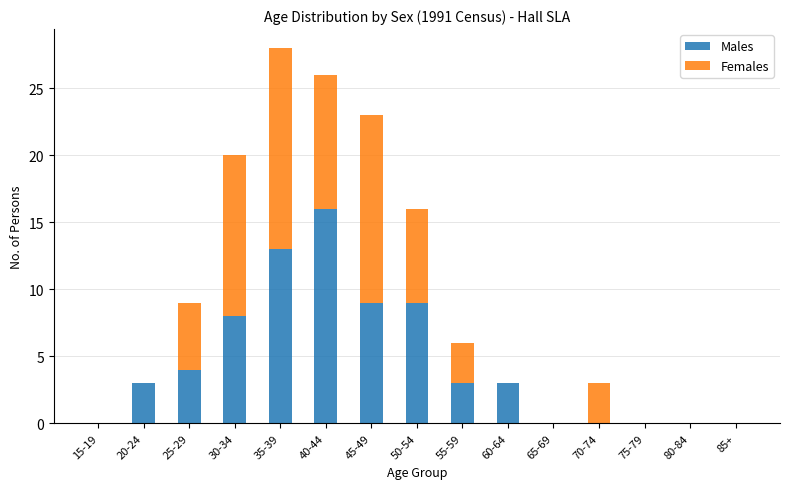

Reading right to left, transcribe the values for Males.

85+=0	80-84=0	75-79=0	70-74=0	65-69=0	60-64=3	55-59=3	50-54=9	45-49=9	40-44=16	35-39=13	30-34=8	25-29=4	20-24=3	15-19=0